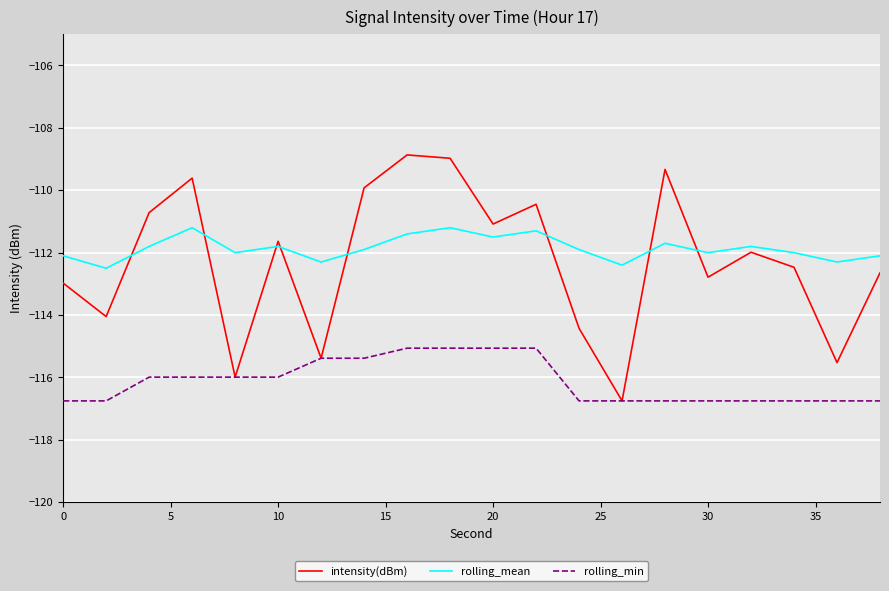

Reading left to right, list all the values displayed in this chart.

intensity(dBm): -113.0	-114.0	-110.7	-109.6	-116.0	-111.6	-115.4	-109.9	-108.9	-109.0	-111.1	-110.4	-114.4	-116.8	-109.3	-112.8	-112.0	-112.5	-115.5	-112.6
rolling_mean: -112.1	-112.5	-111.8	-111.2	-112.0	-111.8	-112.3	-111.9	-111.4	-111.2	-111.5	-111.3	-111.9	-112.4	-111.7	-112.0	-111.8	-112.0	-112.3	-112.1
rolling_min: -116.8	-116.8	-116.0	-116.0	-116.0	-116.0	-115.4	-115.4	-115.1	-115.1	-115.1	-115.1	-116.8	-116.8	-116.8	-116.8	-116.8	-116.8	-116.8	-116.8